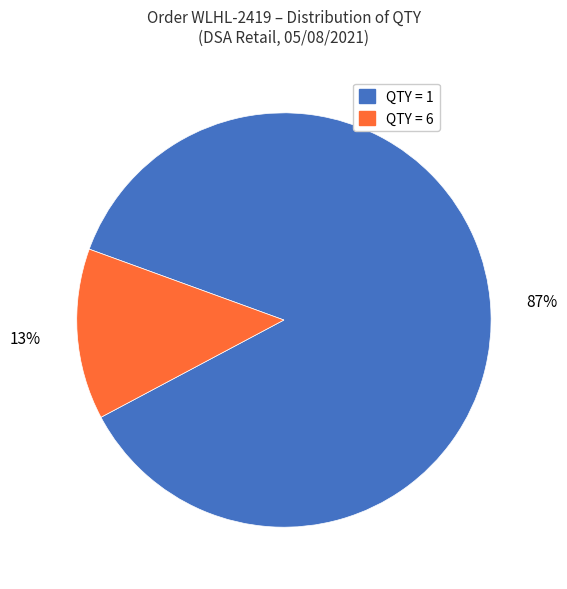

To the nearest percent, what is the average slice percentage?

50%